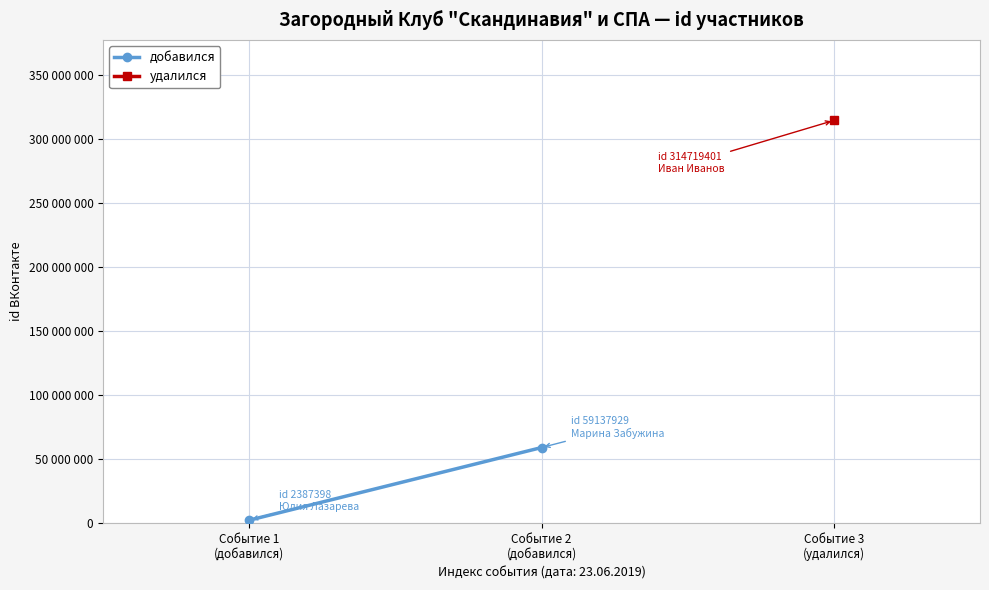

Count the values in the range 2387398 to 59137929.

2